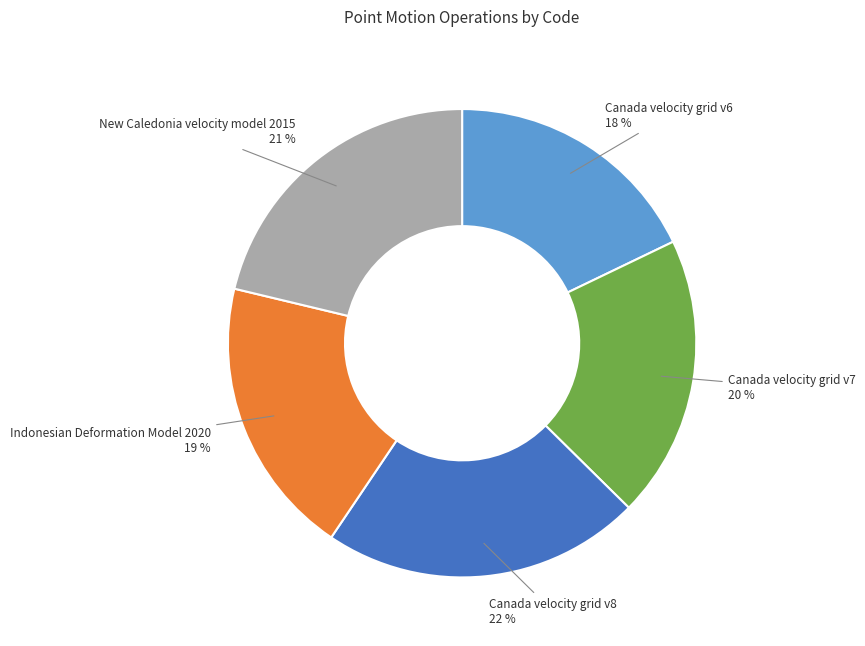

Which slice is the smallest?

Canada velocity grid v6